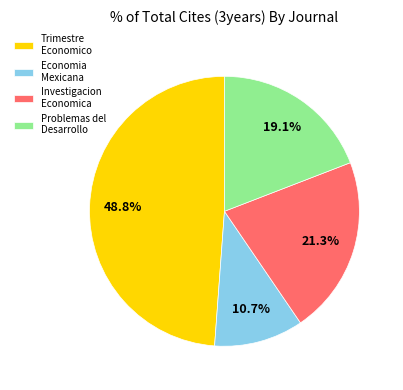

To the nearest percent, what is the difference between the largest and smallest slice percentages?

38%